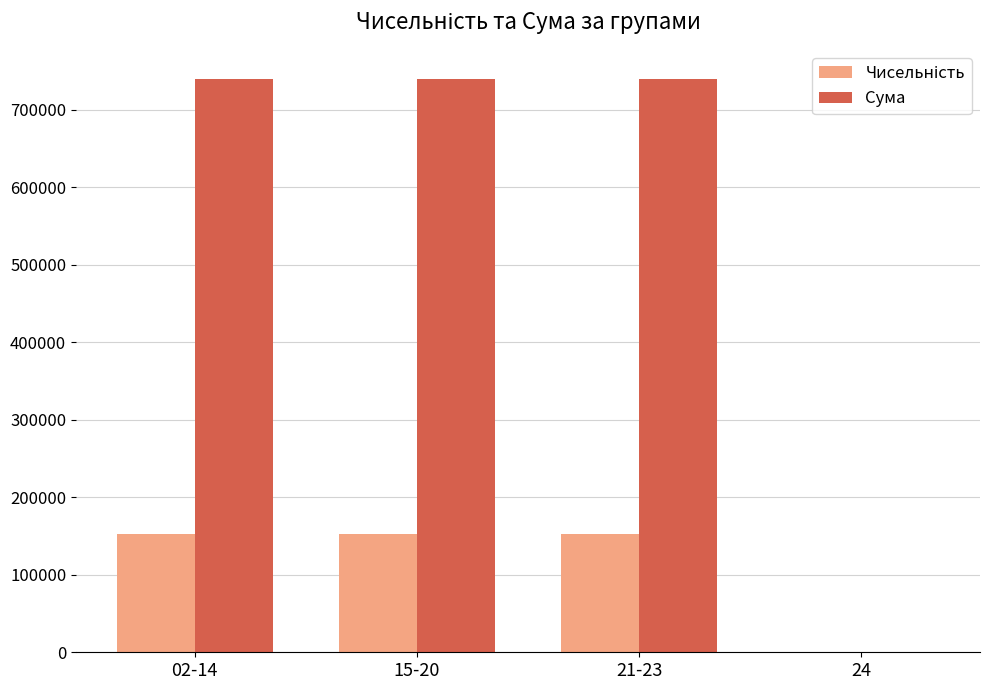

What is the average value of the Сума series?

555029.0